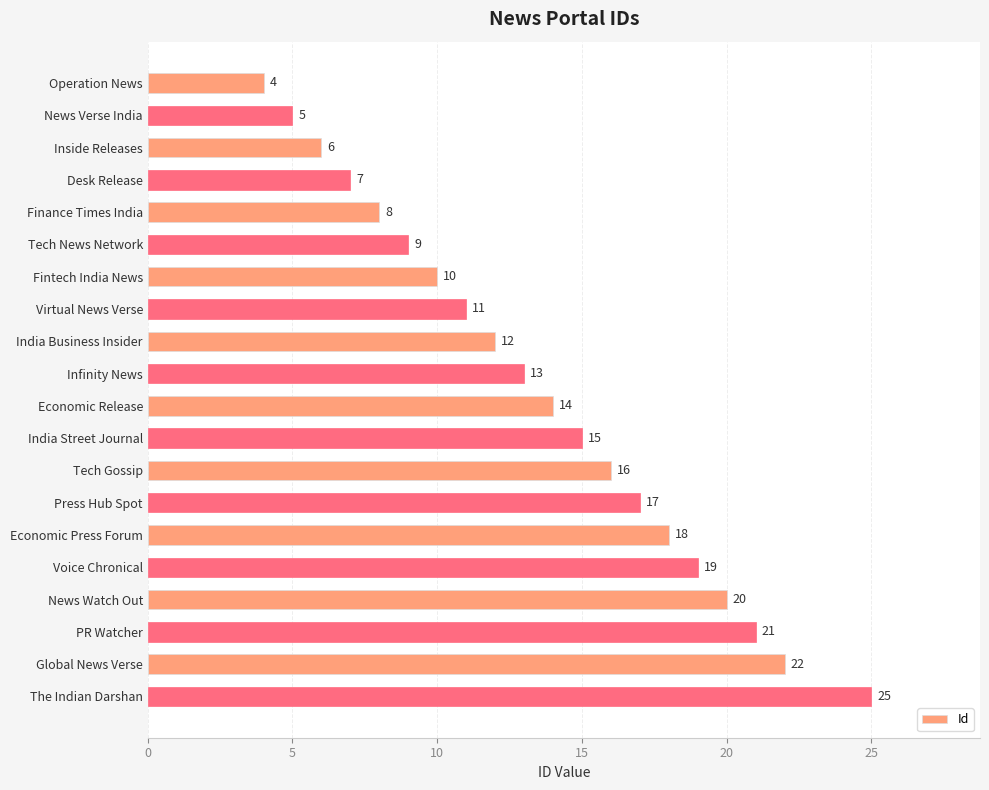

Does the chart contain any negative values?

No